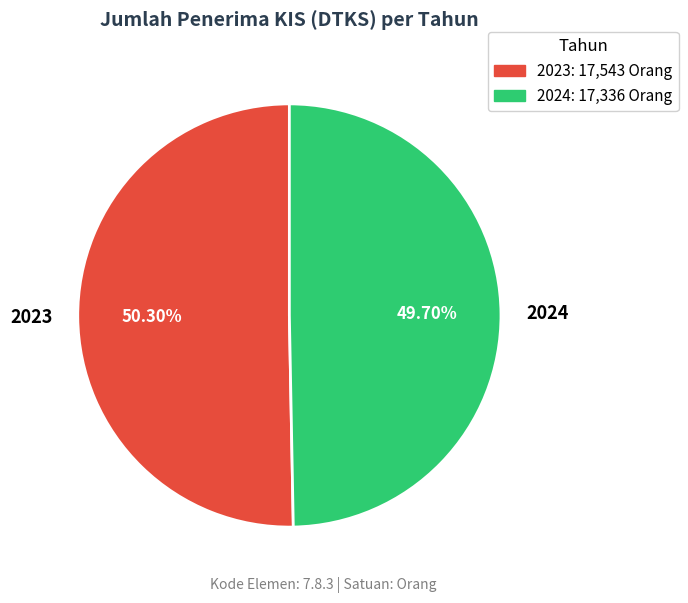

Rank the categories by value from lowest to highest.

2024, 2023